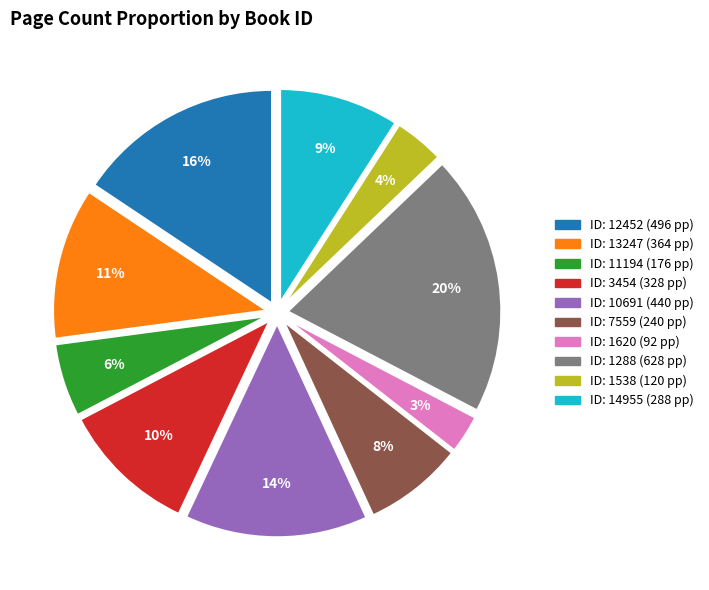

How many slices are in this pie chart?

10